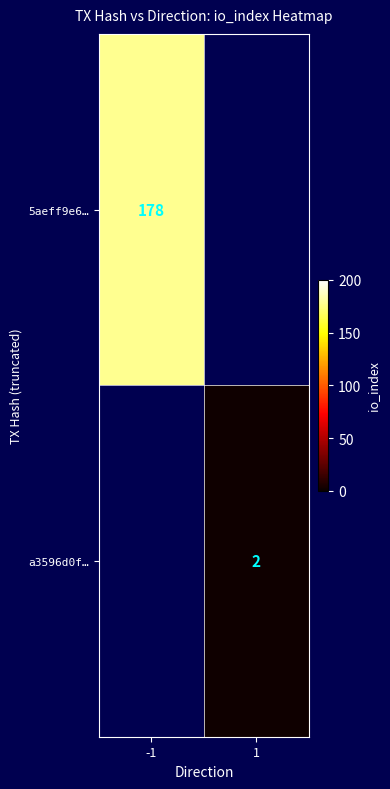

The a3596d0f… series shows 1 at 1. True or false?

False